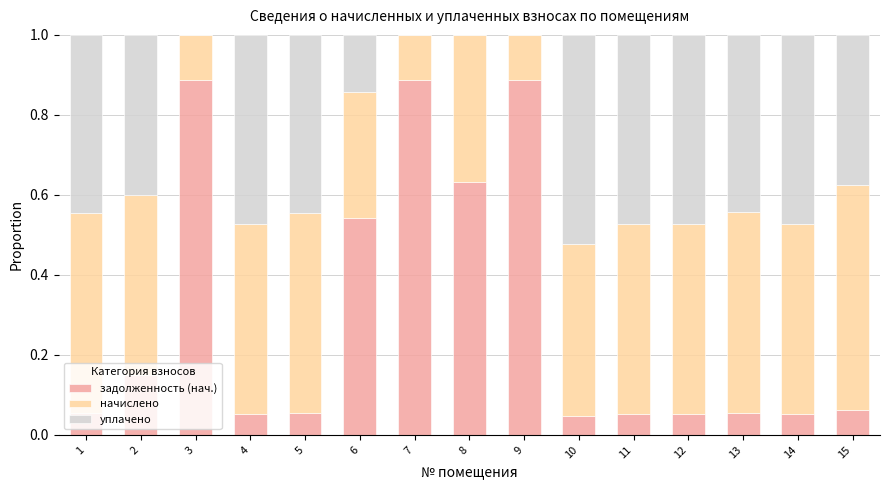

Is it true that задолженность (нач.) equals 0.5 at 6?

True